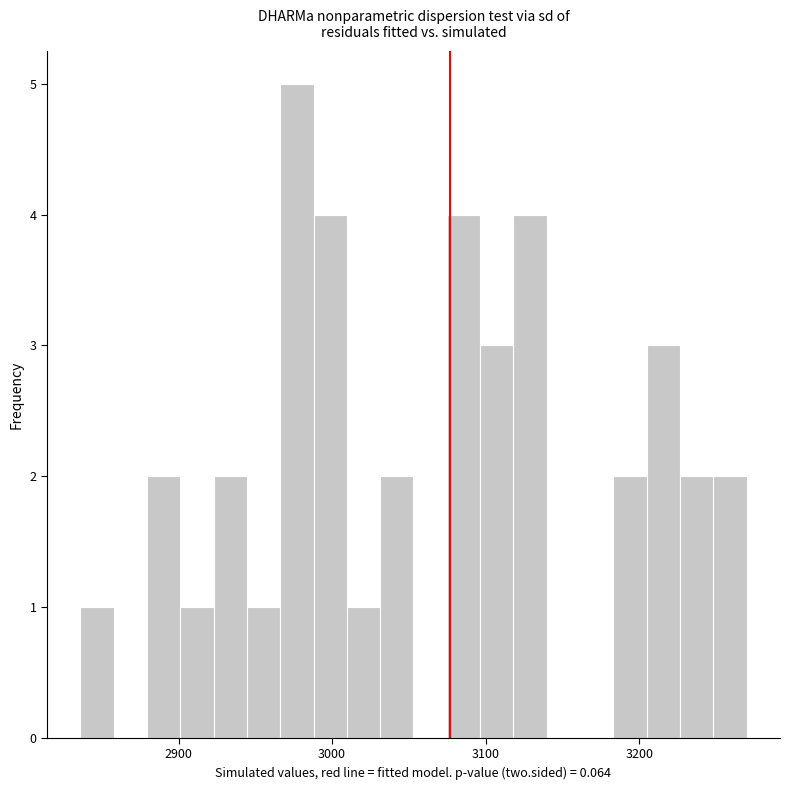

Read against the x-axis, roughly where is the centre of the tallest bar?

2980